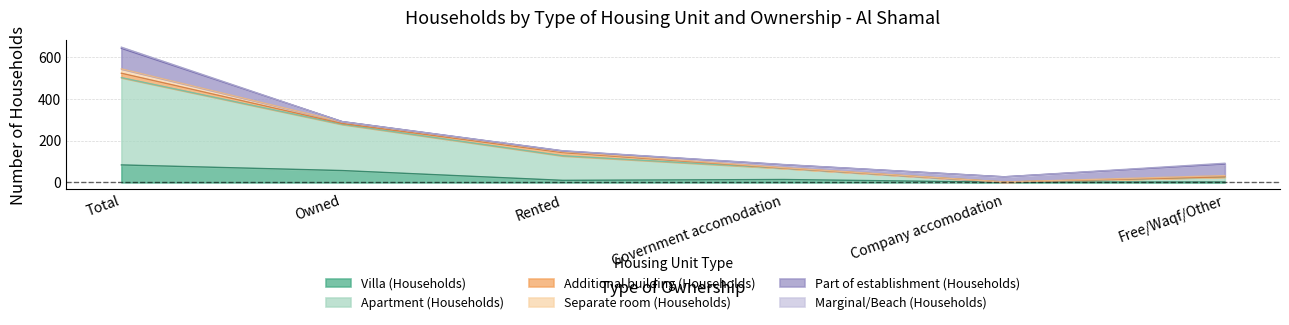

What is the sum of the Marginal/Beach (Households) values at Government accomodation and Company accomodation?

1